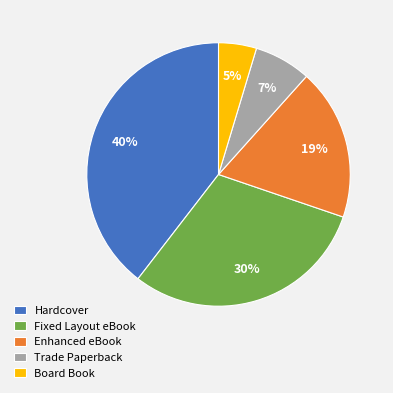

What is the largest slice in the pie chart?

Hardcover